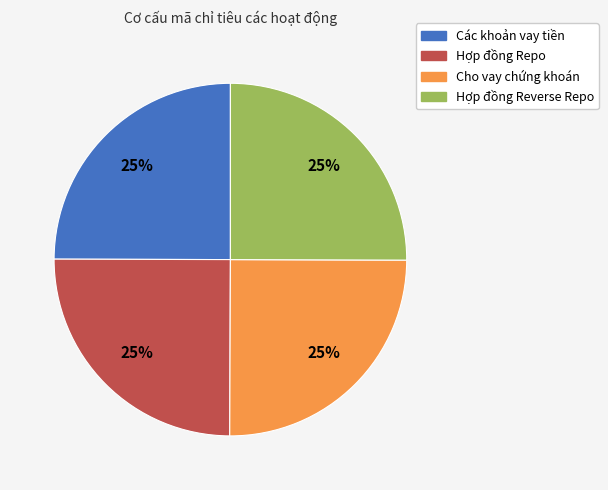

True or false: Các khoản vay tiền accounts for 25% of the total.

True